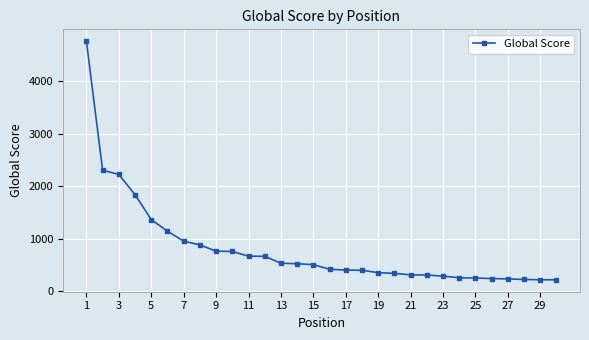

What is the smallest value displayed?

222